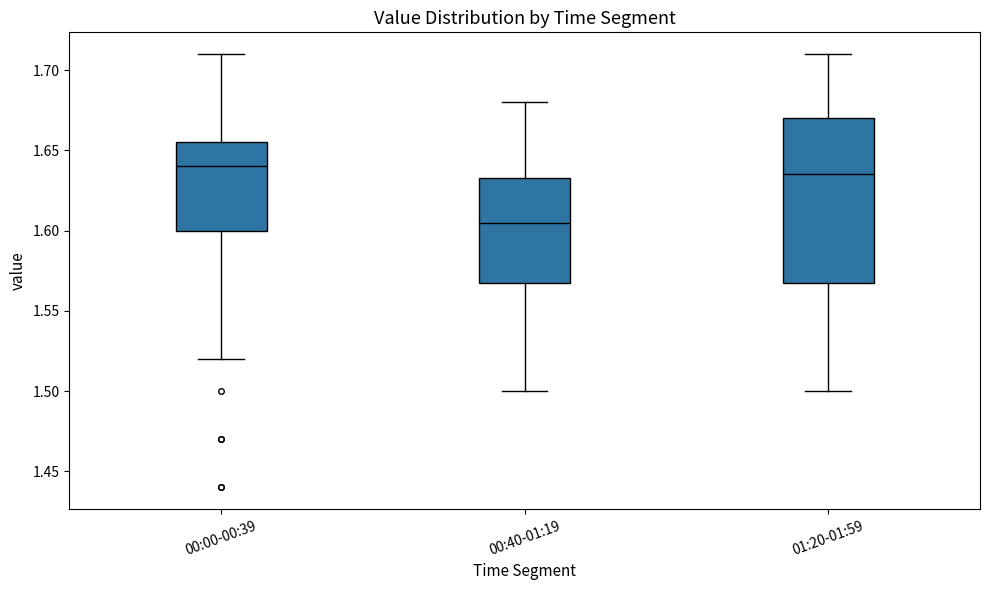

Reading left to right, read every box against the y-axis: the position of its median line, the range the box covers, and the ends of its whiskers. The values are not printed on the chart, so give them approximately, as read against the axis.

00:00-00:39: median 1.640, box 1.600 to 1.655, whiskers 1.520 to 1.710
00:40-01:19: median 1.605, box 1.570 to 1.635, whiskers 1.500 to 1.680
01:20-01:59: median 1.635, box 1.570 to 1.670, whiskers 1.500 to 1.710